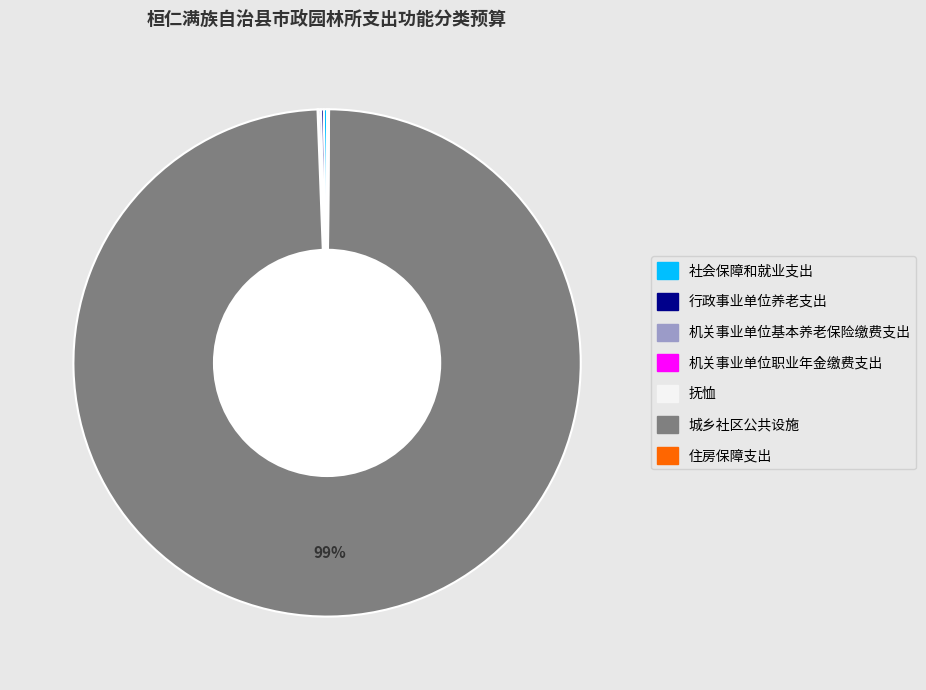

What is the majority slice?

城乡社区公共设施